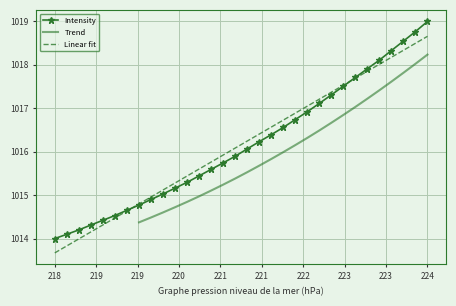

What is the lowest value of the Linear fit series?

1013.7